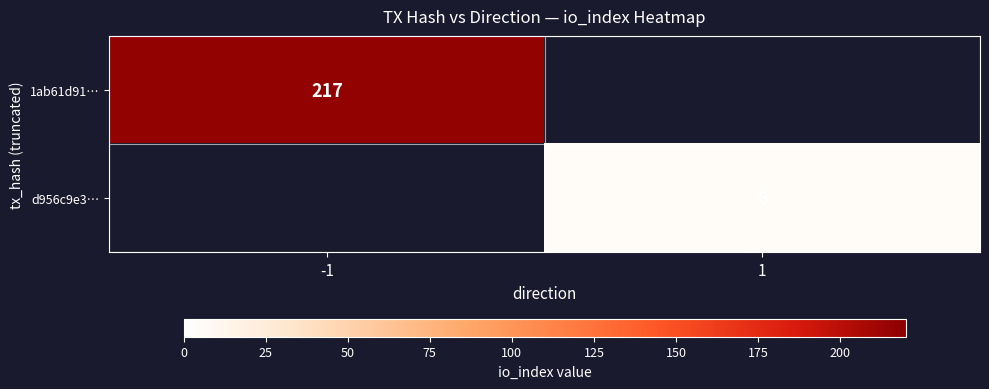

Is it true that 1ab61d91… equals 217 at -1?

True